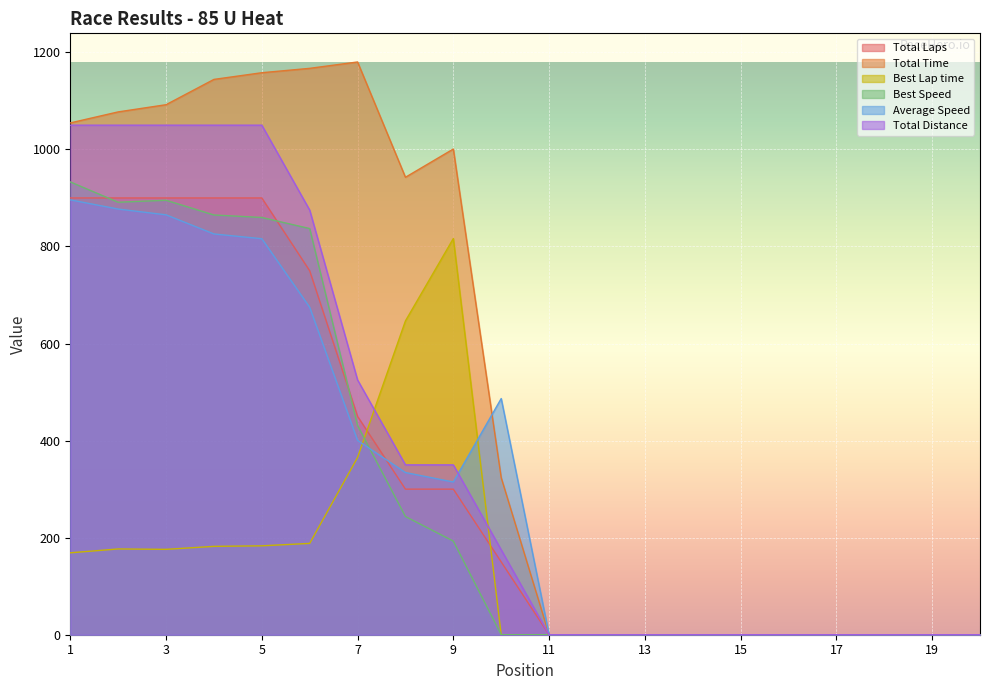

Count the number of data series in this chart.

6